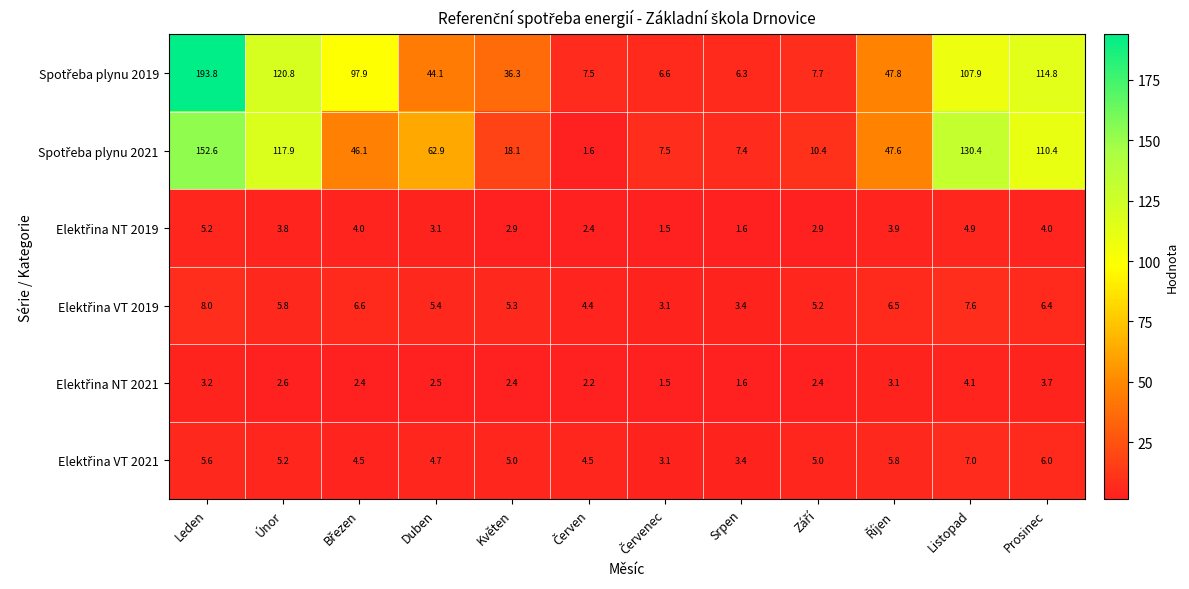

What is the minimum value shown in the chart?

1.5